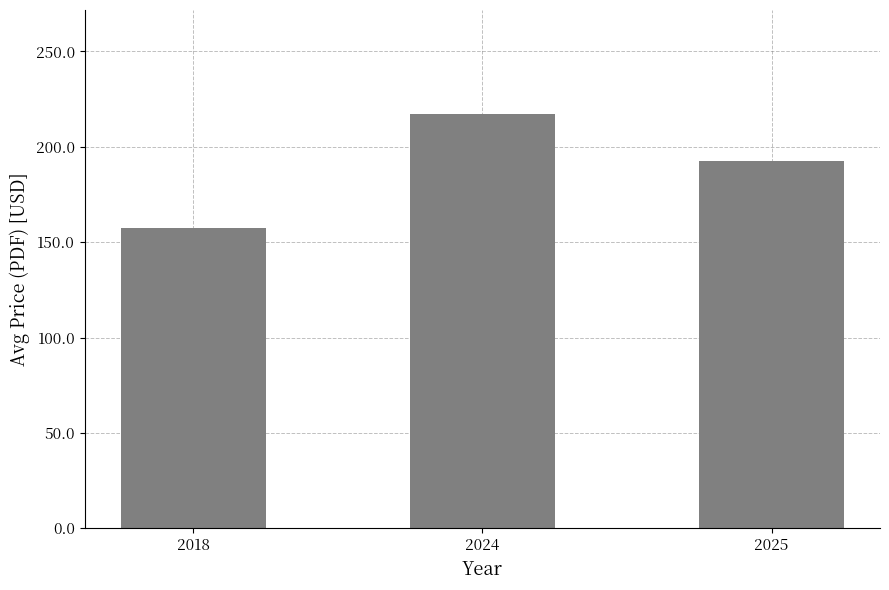

What is the maximum value shown in the chart?

217.4